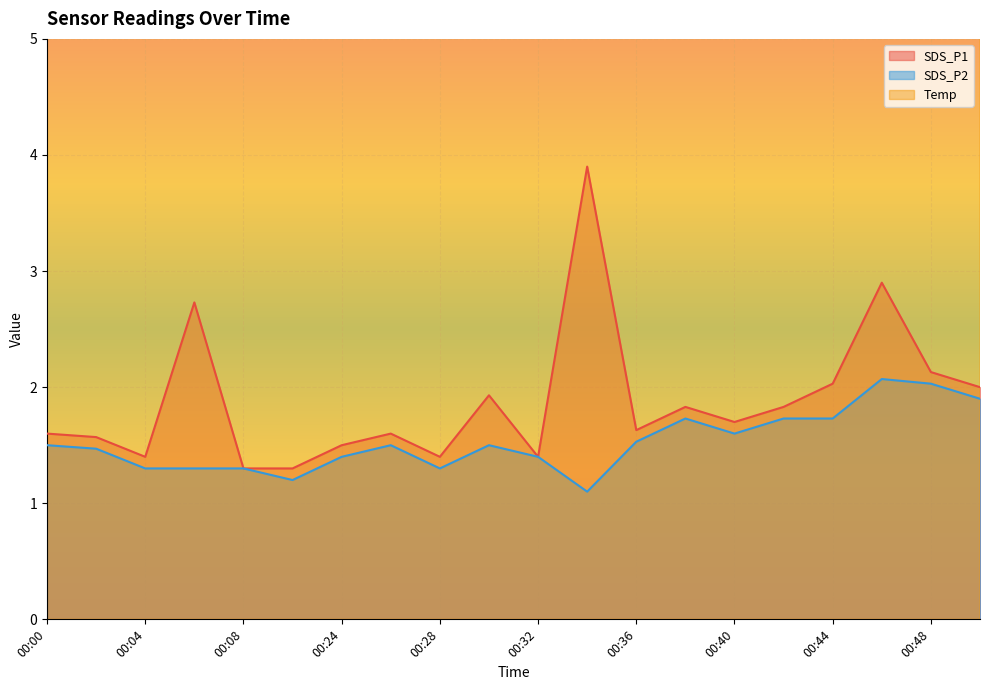

True or false: SDS_P1 and SDS_P2 cross at least once.

False